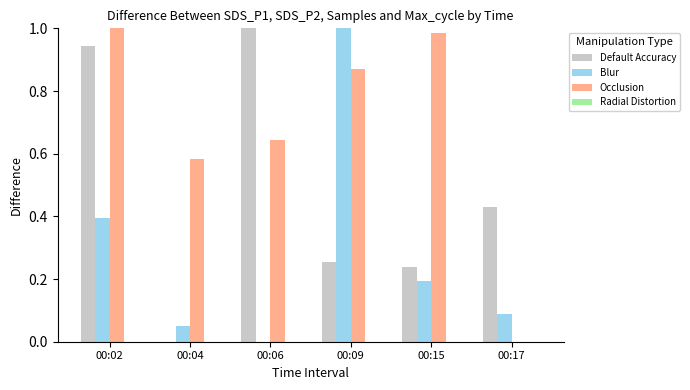

Are the bars horizontal?

No